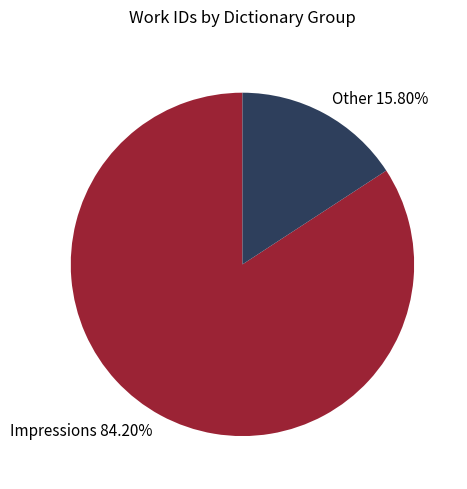

Rank the categories by value from lowest to highest.

Other 15.80%, Impressions 84.20%